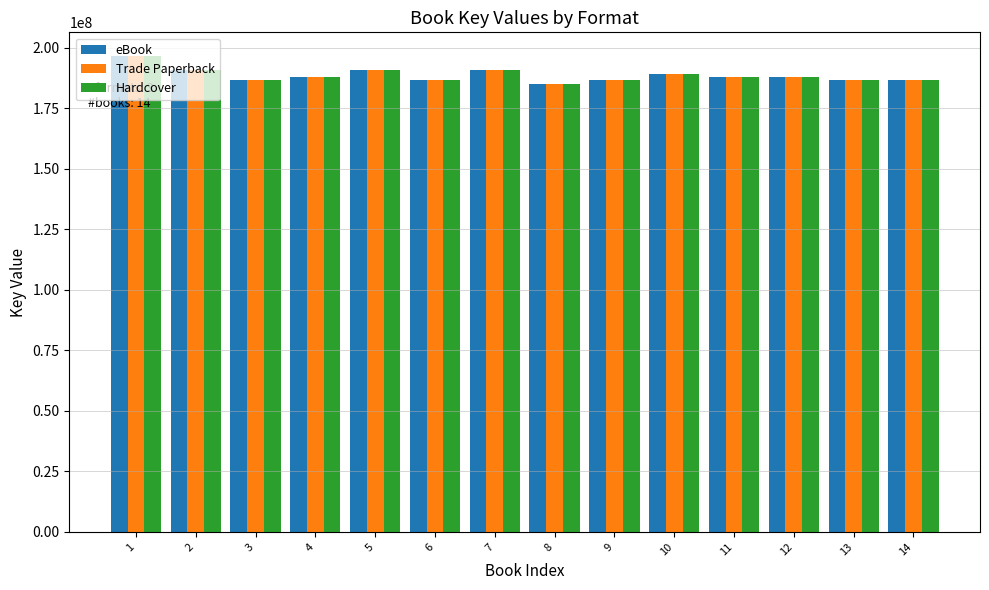

What is the minimum value for eBook?

185108453